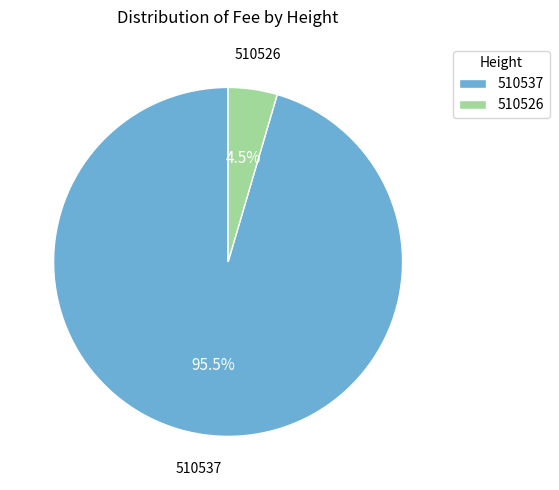

Between 510526 and 510537, which is larger?

510537